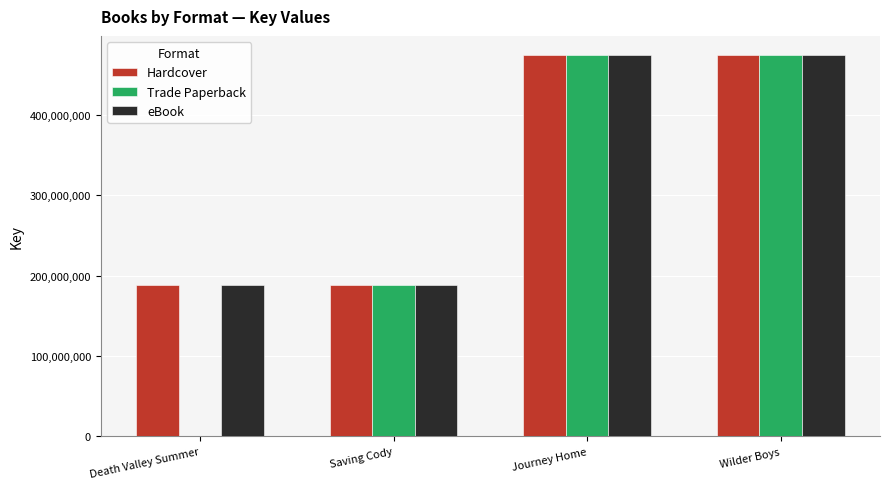

The Hardcover series shows 474909942 at Wilder Boys. True or false?

True